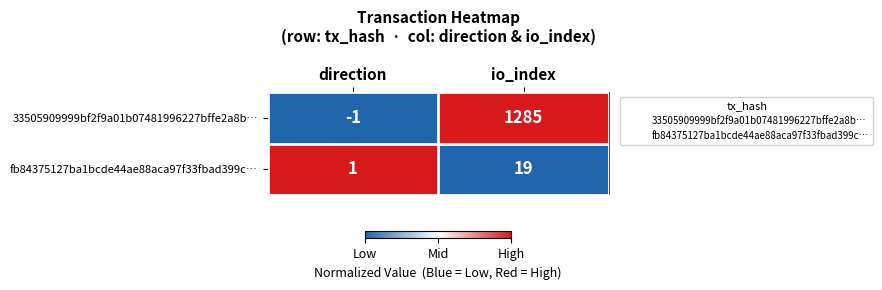

What value does the fb84375127ba1bcde44ae88aca97f33fbad399c… series have at io_index?

19